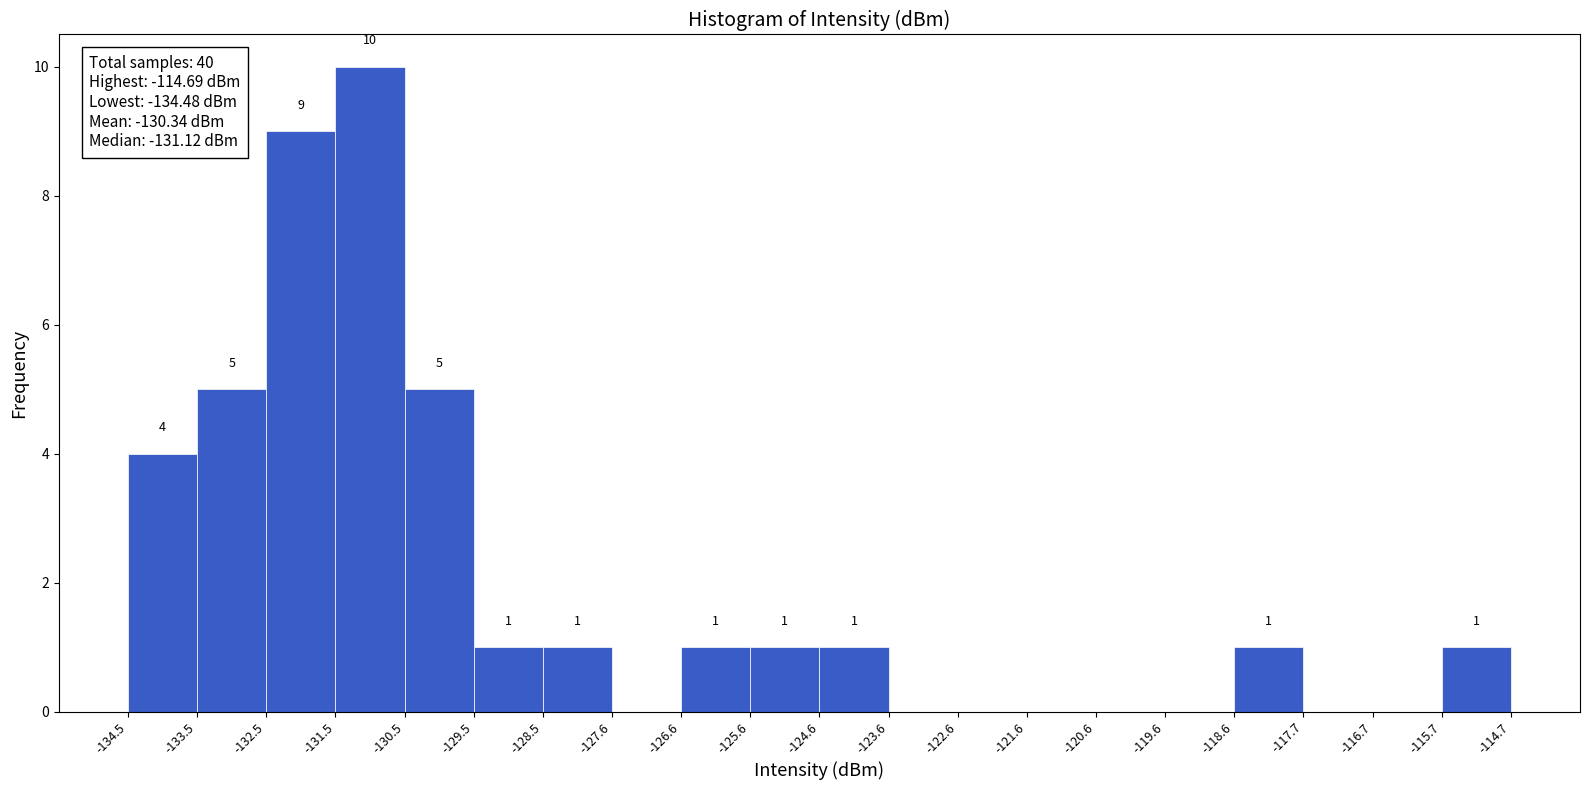

Which range on the x-axis has the tallest bar?

-131.5 to -130.5